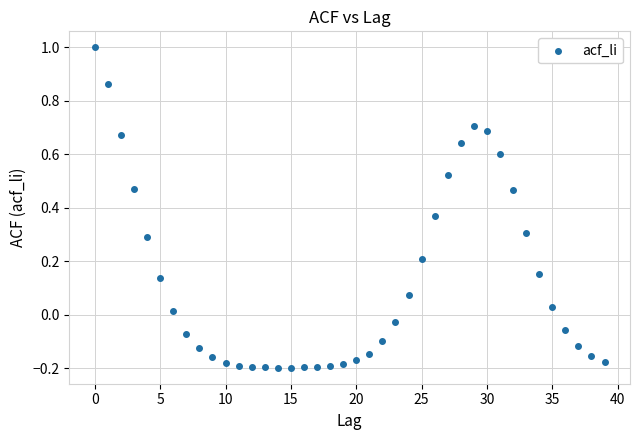

What is the range of Y values (max minus min)?

1.2